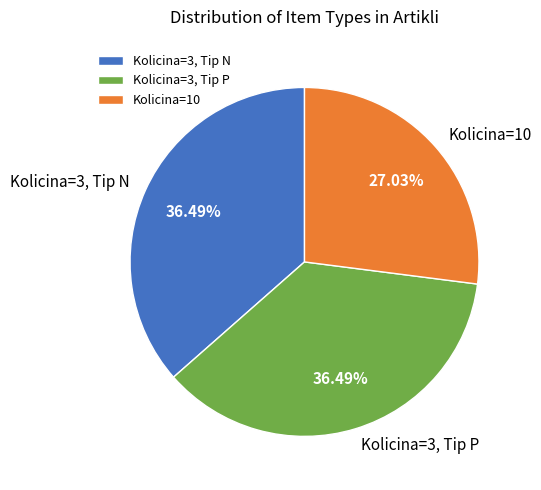

How many slices are in this pie chart?

3